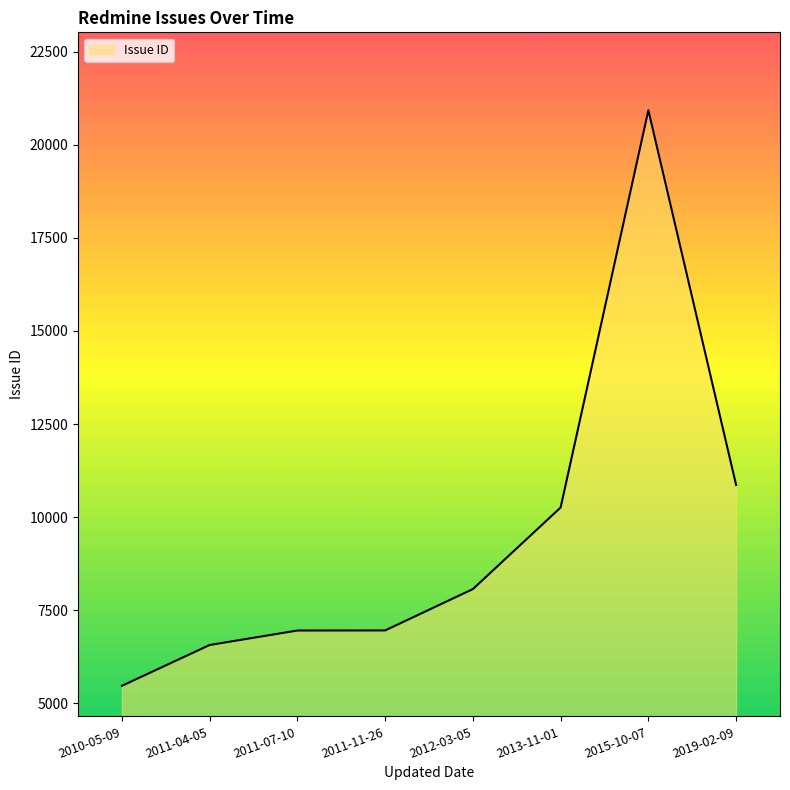

Where is the data nearest to the value 13198?

2019-02-09